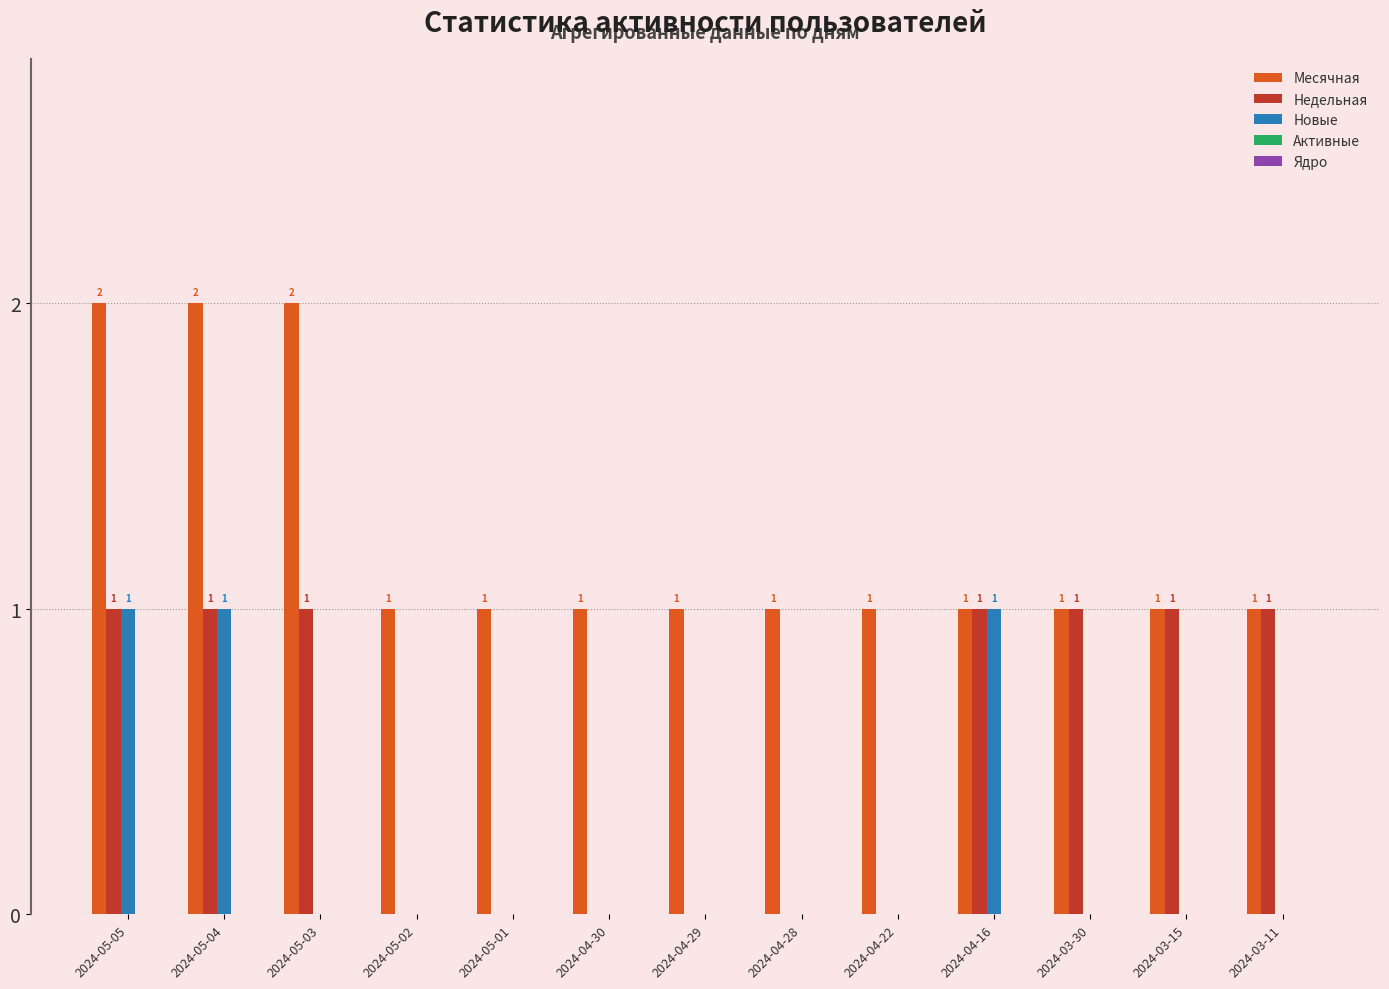

Between 2024-04-29 and 2024-03-15, which series saw the biggest shift?

Недельная